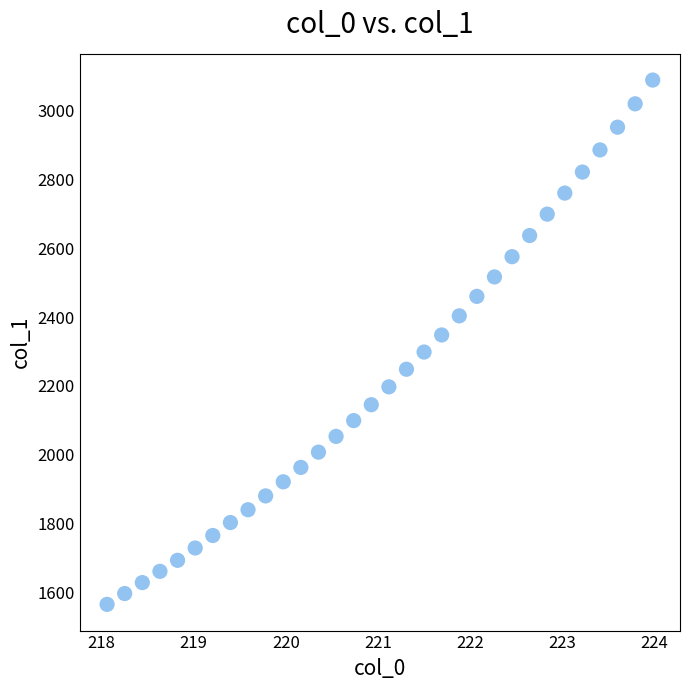

What is the range of Y values (max minus min)?

1523.3